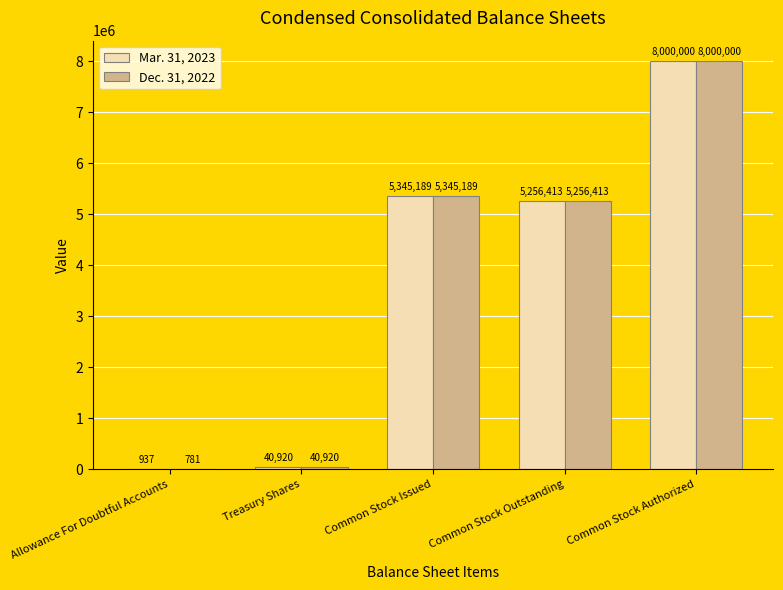

At which label does Mar. 31, 2023 reach its peak?

Common Stock Authorized